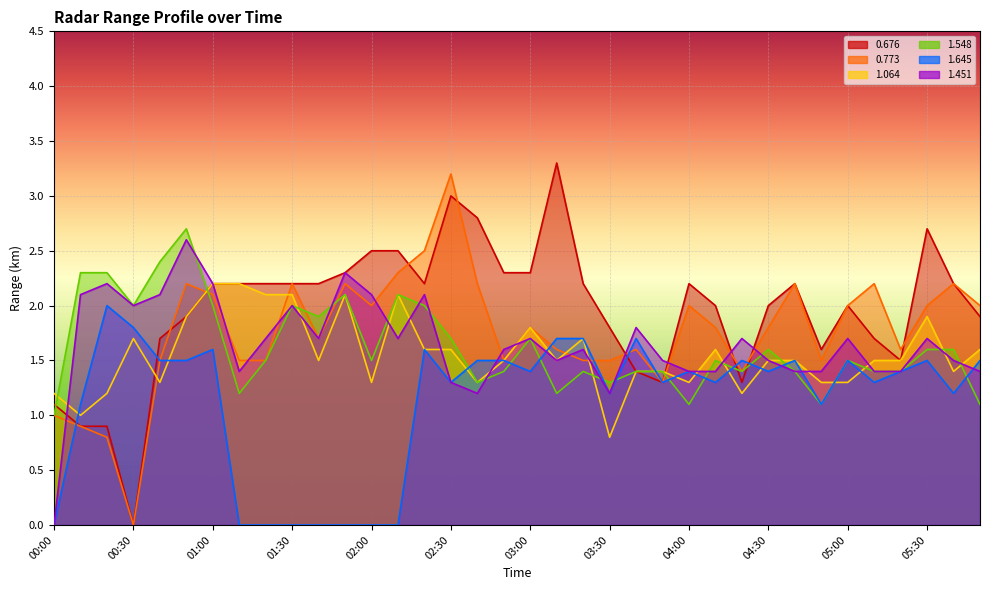

True or false: 0.773 has a value of 1.6 at 05:20.

True